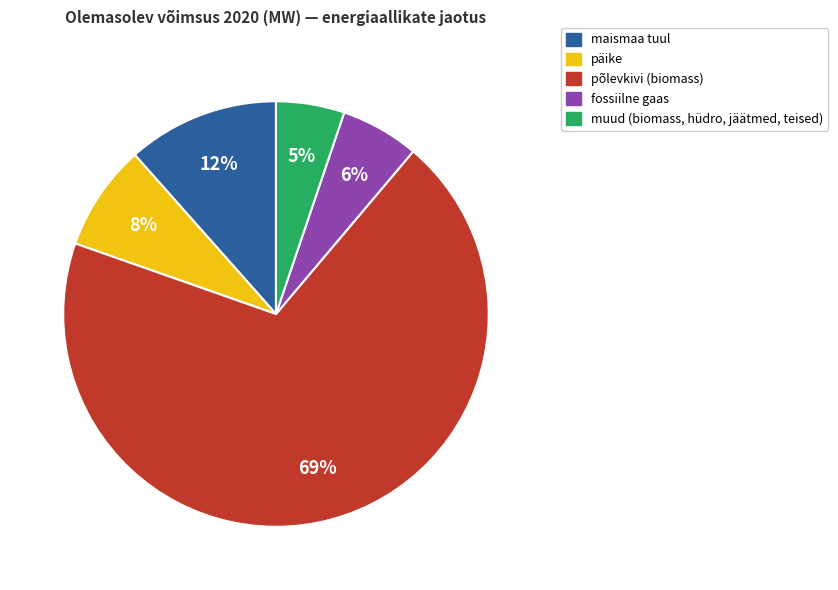

Combined, do päike and põlevkivi (biomass) account for over 50%?

Yes